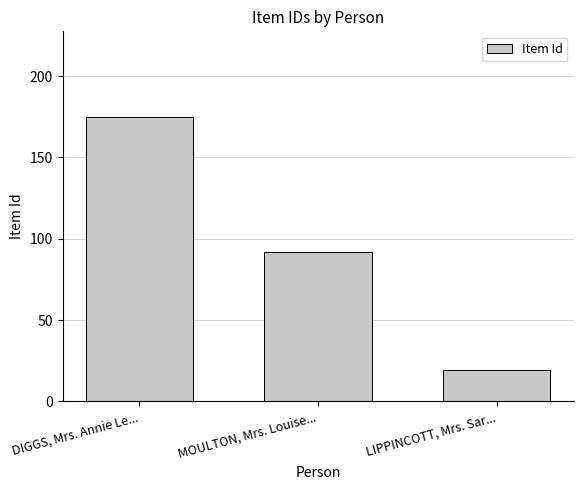

What is the average value?

95